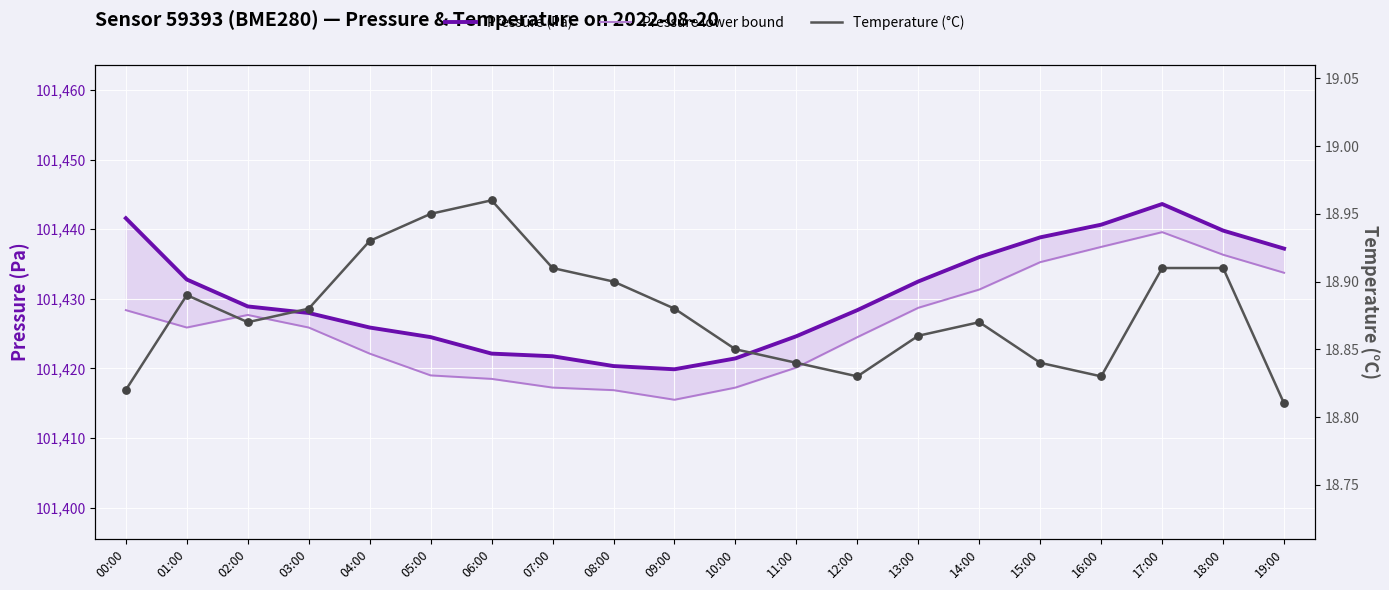

Which series contains the lowest Y value?

Temperature (°C)